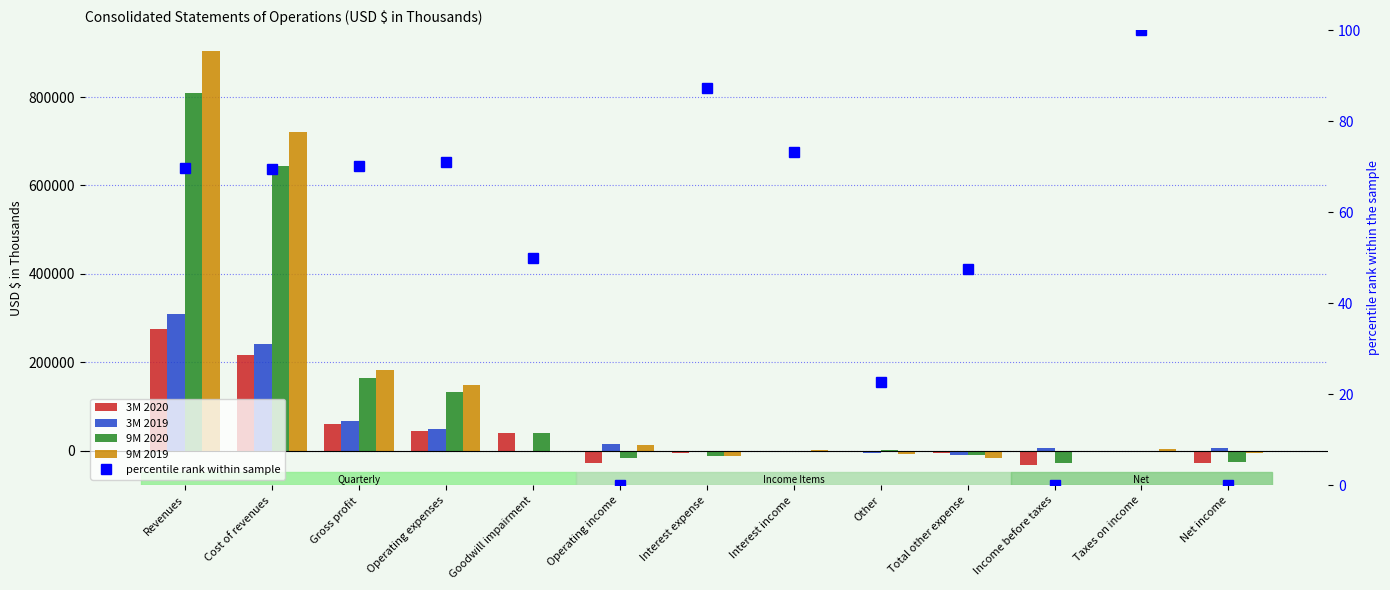

Reading left to right, list all the values displayed in this chart.

3M 2020: Revenues=275884.0	Cost of revenues=215624.0	Gross profit=60260.0	Operating expenses=45055.0	Goodwill impairment=39430.0	Operating income=-27240.0	Interest expense=-4288.0	Interest income=258.0	Other=245.0	Total other expense=-3785.0	Income before taxes=-31025.0	Taxes on income=-3131.0	Net income=-27894.0
3M 2019: Revenues=308789.0	Cost of revenues=241997.0	Gross profit=66792.0	Operating expenses=48866.0	Goodwill impairment=0.0	Operating income=14649.0	Interest expense=-3446.0	Interest income=268.0	Other=-5236.0	Total other expense=-8414.0	Income before taxes=6235.0	Taxes on income=-114.0	Net income=6349.0
9M 2020: Revenues=808276.0	Cost of revenues=644557.0	Gross profit=163719.0	Operating expenses=133373.0	Goodwill impairment=40688.0	Operating income=-17117.0	Interest expense=-12174.0	Interest income=701.0	Other=1634.0	Total other expense=-9839.0	Income before taxes=-26956.0	Taxes on income=-1755.0	Net income=-25201.0
9M 2019: Revenues=904433.0	Cost of revenues=721909.0	Gross profit=182524.0	Operating expenses=147990.0	Goodwill impairment=0.0	Operating income=14334.0	Interest expense=-10602.0	Interest income=814.0	Other=-6925.0	Total other expense=-16713.0	Income before taxes=-2379.0	Taxes on income=3410.0	Net income=-5789.0
percentile rank within sample: Revenues=69.7	Cost of revenues=69.6	Gross profit=70.1	Operating expenses=71.1	Goodwill impairment=50.0	Operating income=0.0	Interest expense=87.2	Interest income=73.1	Other=22.7	Total other expense=47.5	Income before taxes=0.0	Taxes on income=100.0	Net income=0.0